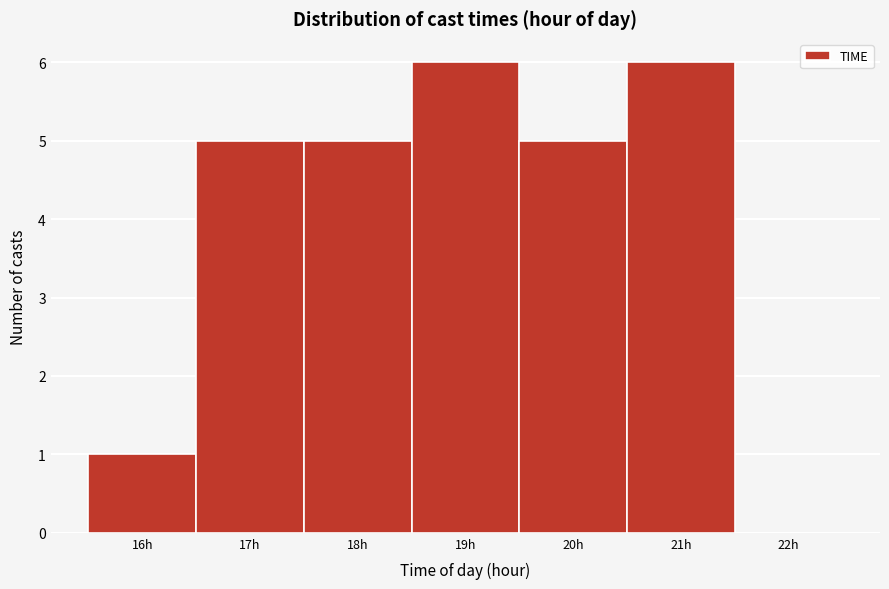

Reading left to right, list all the values displayed in this chart.

16h=1	17h=5	18h=5	19h=6	20h=5	21h=6	22h=0